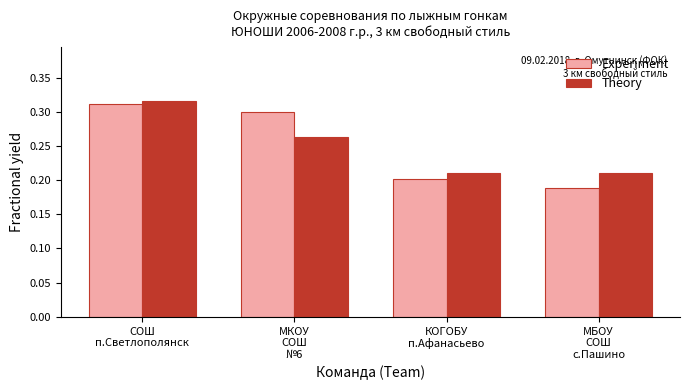

True or false: Experiment has a value of 0.0 at МБОУ
СОШ
с.Пашино.

False